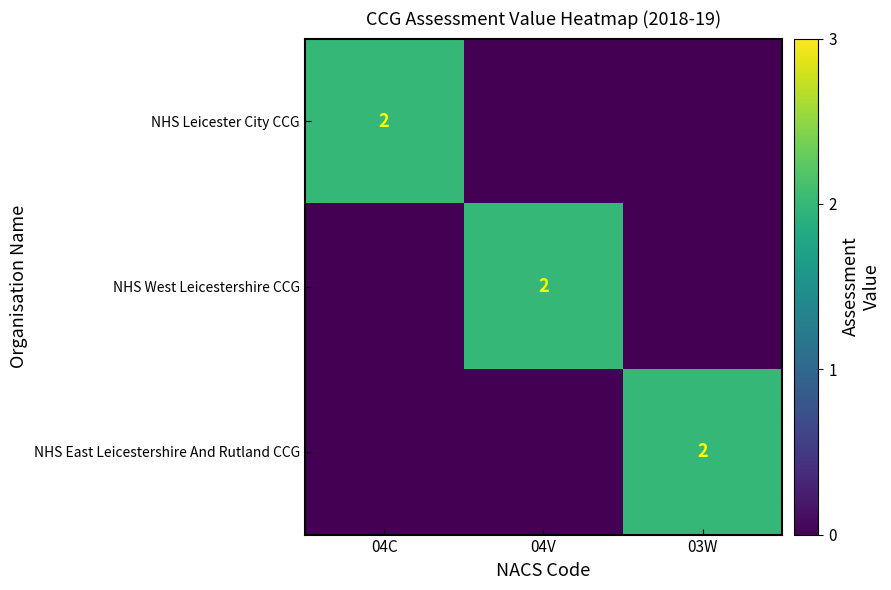

How many data points does each series have?

3